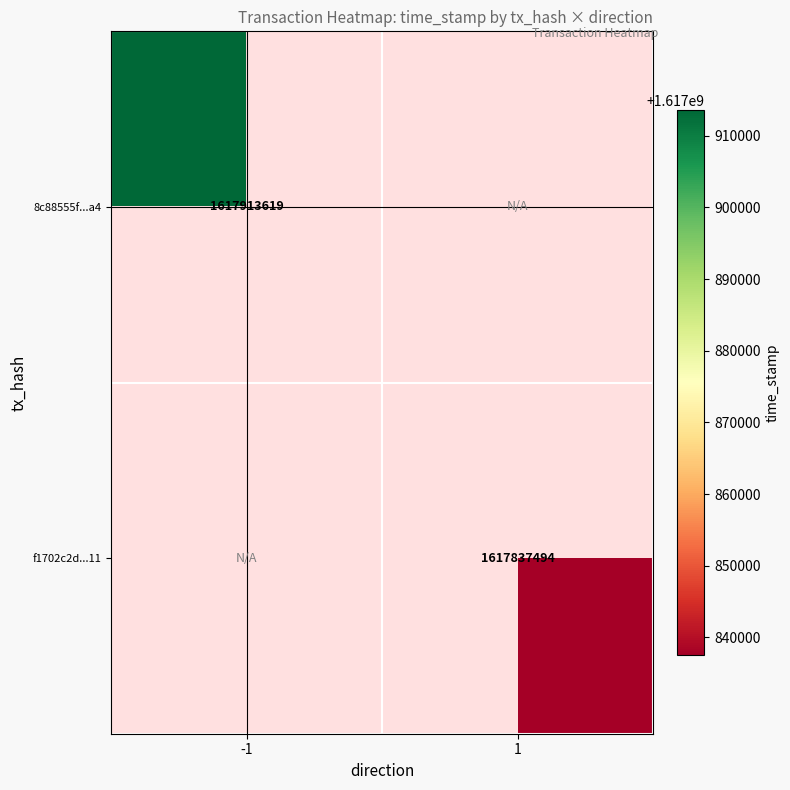

The value of 8c88555f...a4 at -1 is 1617913619. True or false?

True